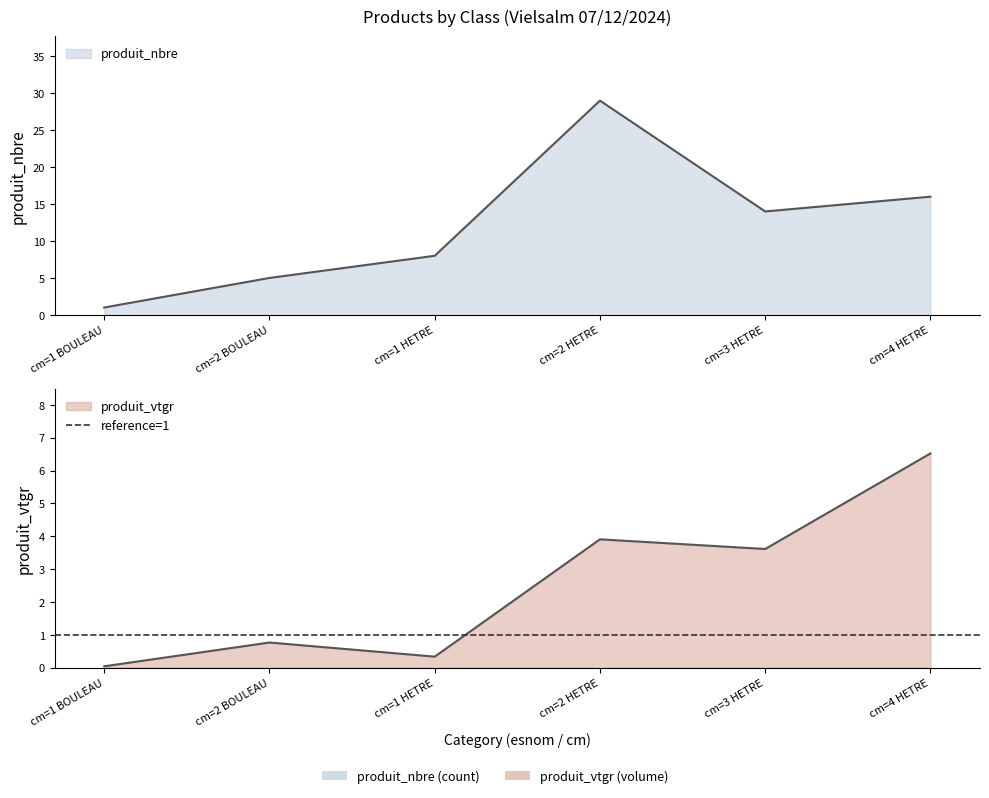

Where is the first local maximum for produit_nbre?

cm=2 HETRE